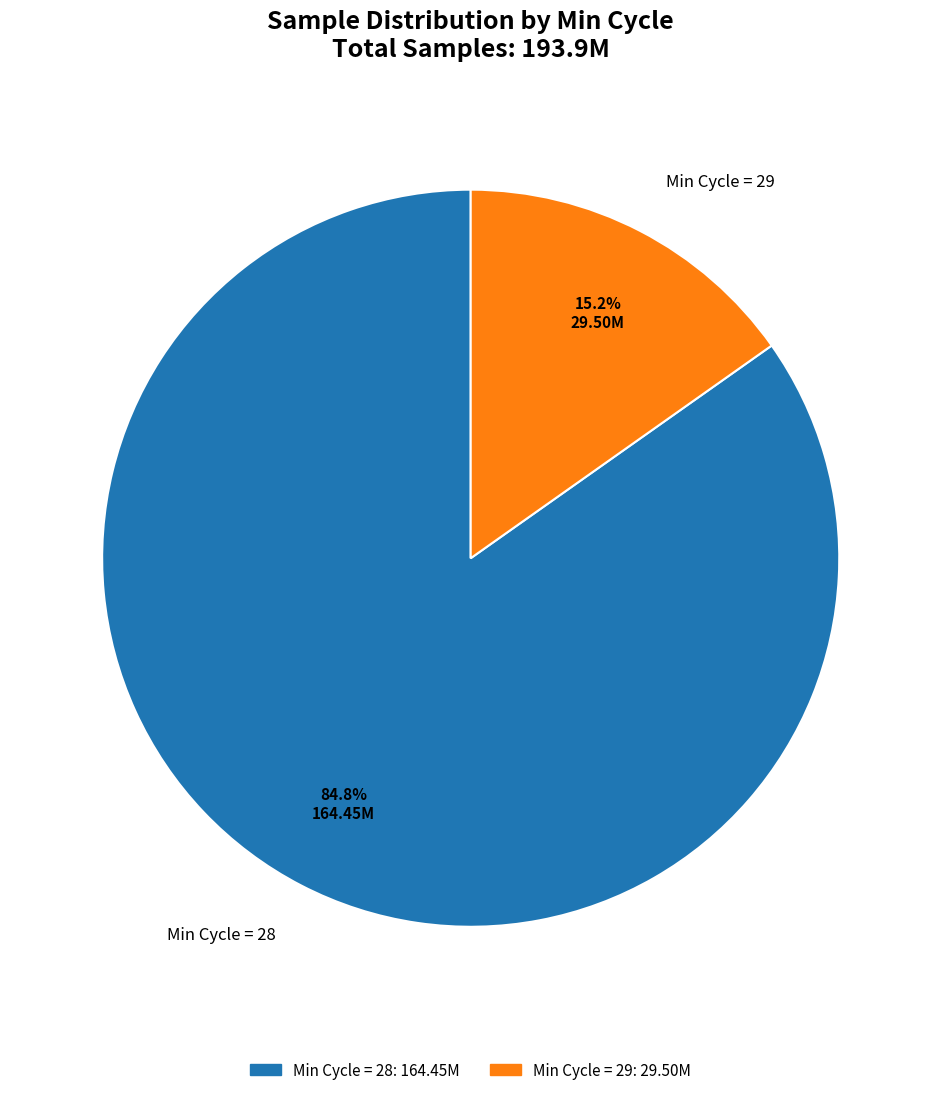

Do Min Cycle = 29 and Min Cycle = 28 together represent more than half of the pie?

Yes